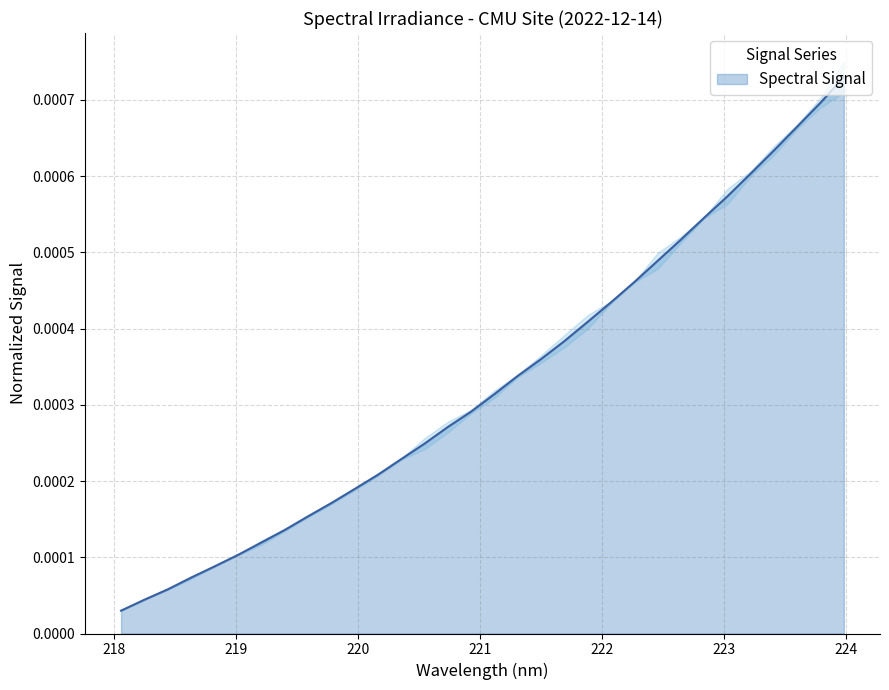

What is the label of the 3rd point from the right?

223.5987